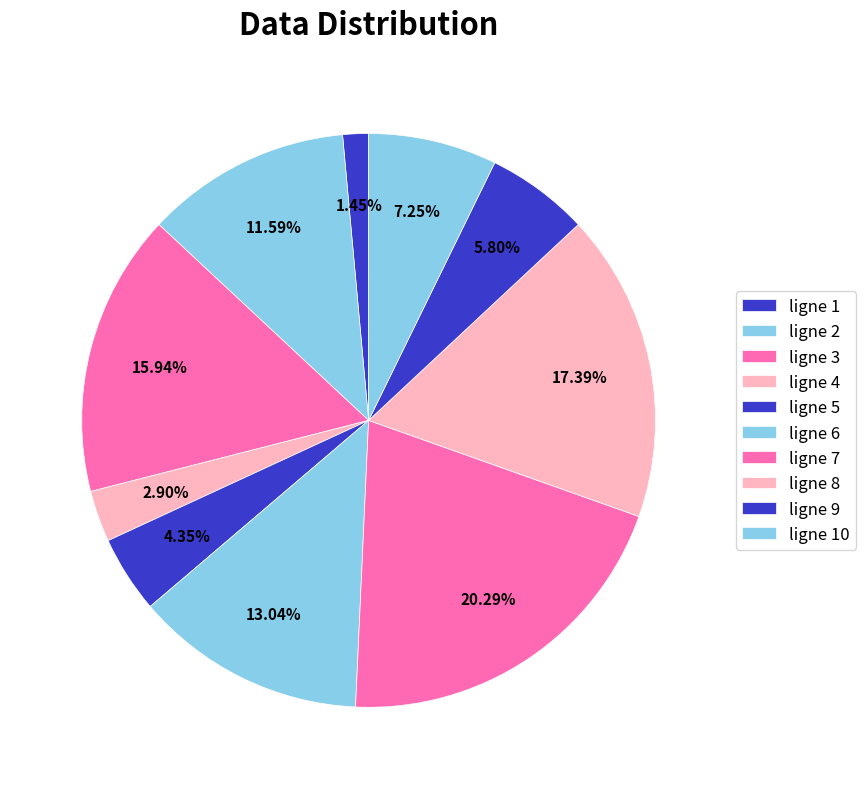

Which category has the smallest portion of the pie?

ligne 1